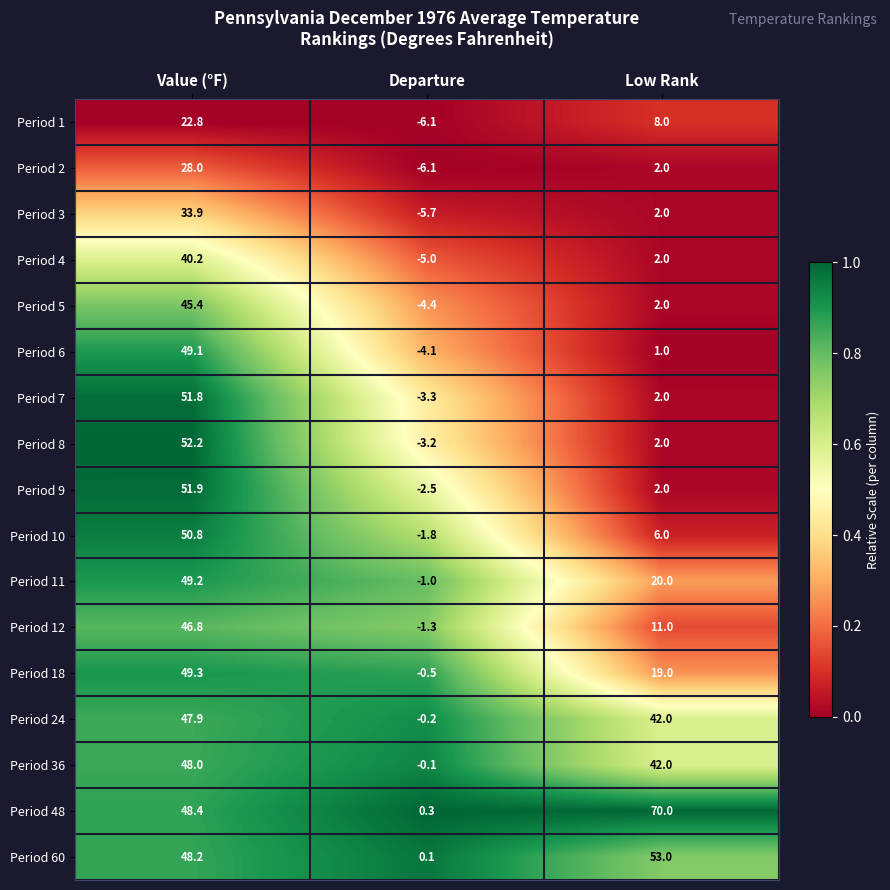

Which series changed the most between Departure and Low Rank?

Period 48